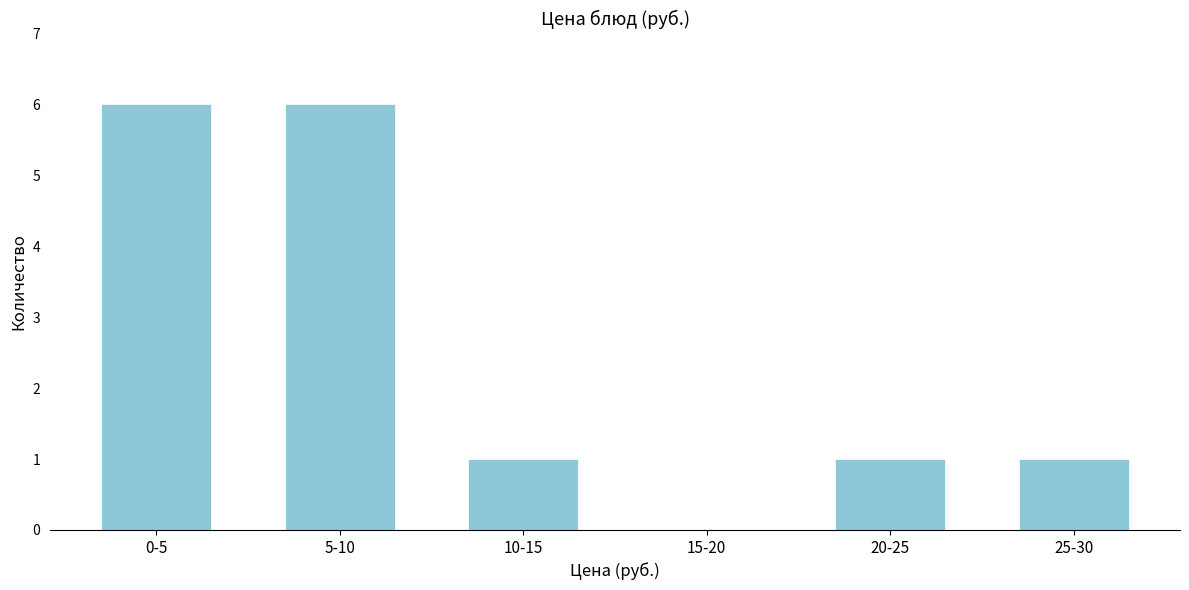

Reading left to right, what are all the values shown in this chart?

0-5=6	5-10=6	10-15=1	15-20=0	20-25=1	25-30=1